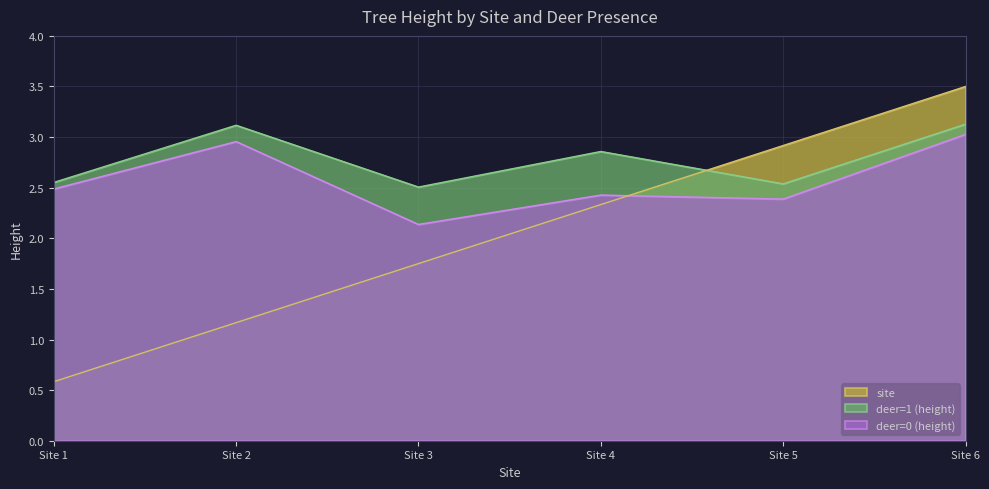

Rank the series by their average value, from highest to lowest.

deer=1 (height), deer=0 (height), site